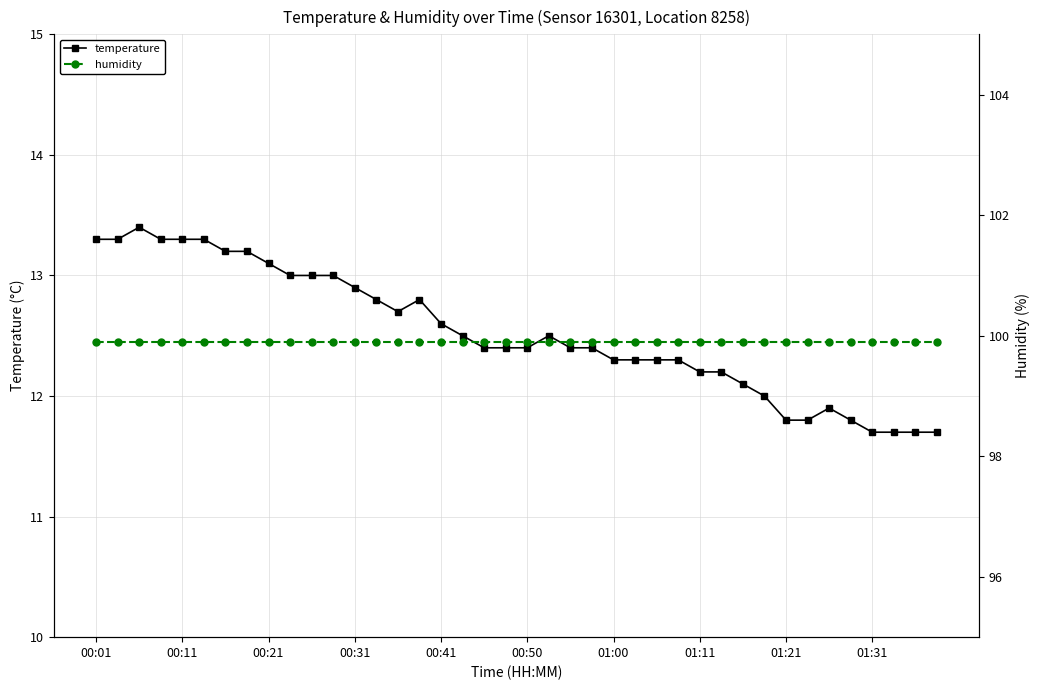

List the series in order of their peak value, highest first.

humidity, temperature